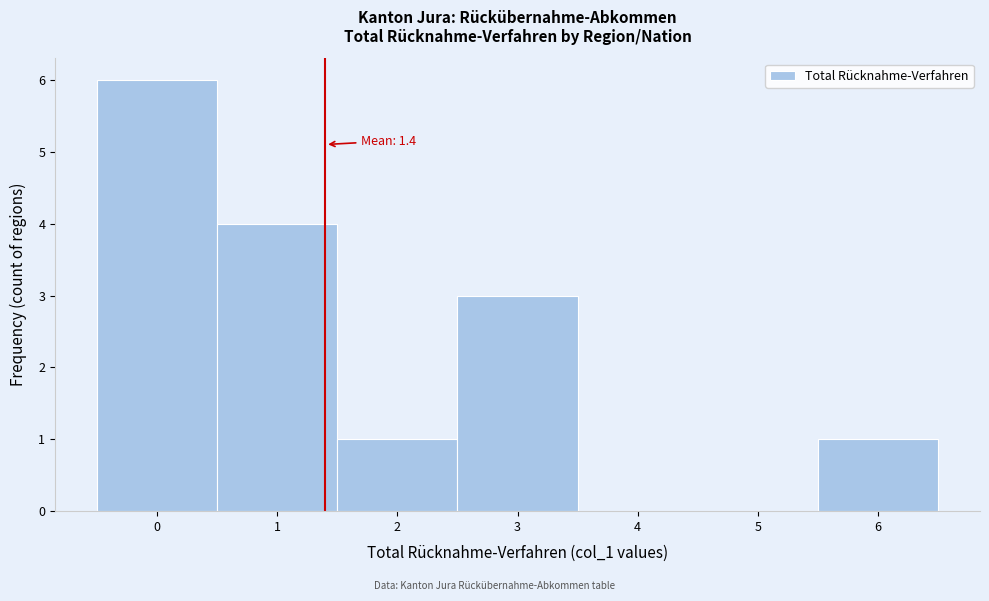

Which range on the x-axis has the tallest bar?

-0.5 to 0.5